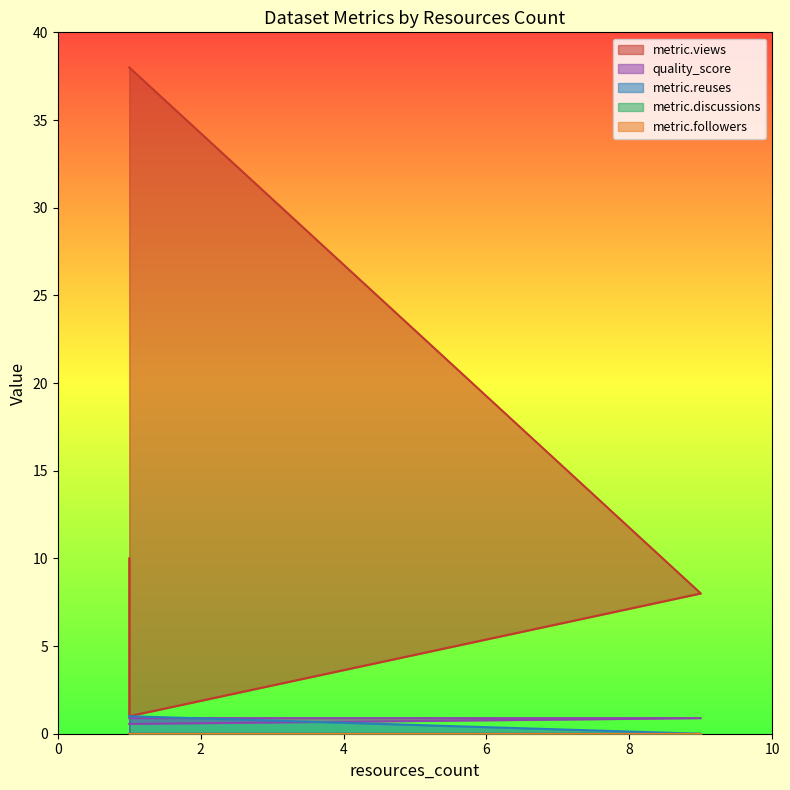

What is the value of the metric.views point at the 1st from the left?

10.0